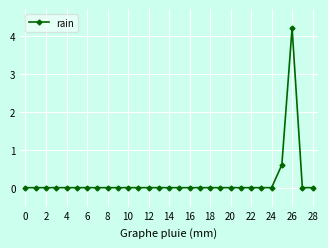

What is the greatest value displayed?

4.2